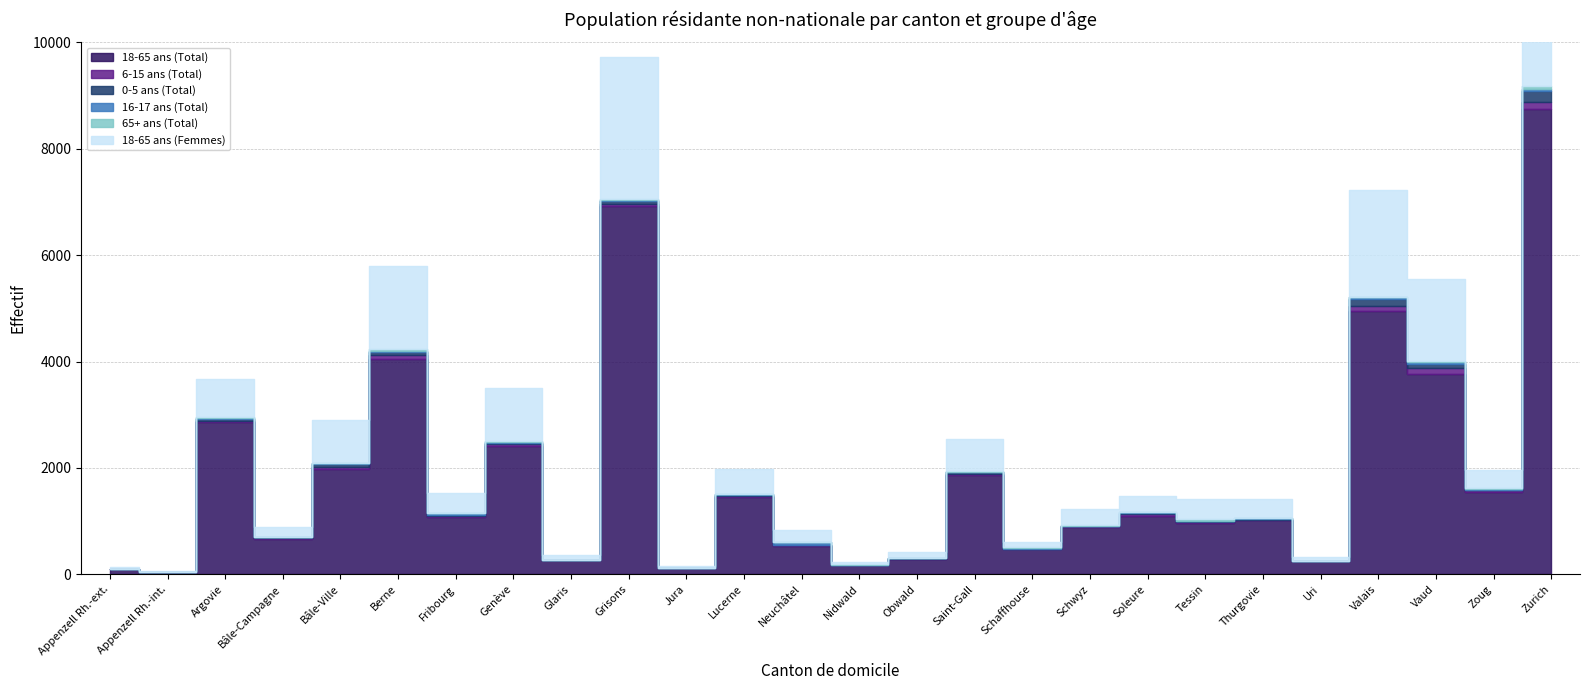

True or false: 18-65 ans (Femmes) has a value of 188 at Schaffhouse.

False